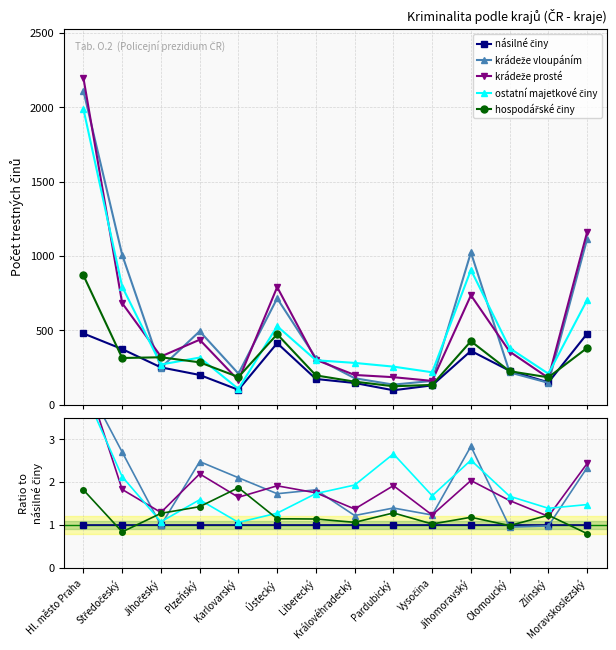

At which category does the chart reach its peak across all series?

Hl. město Praha